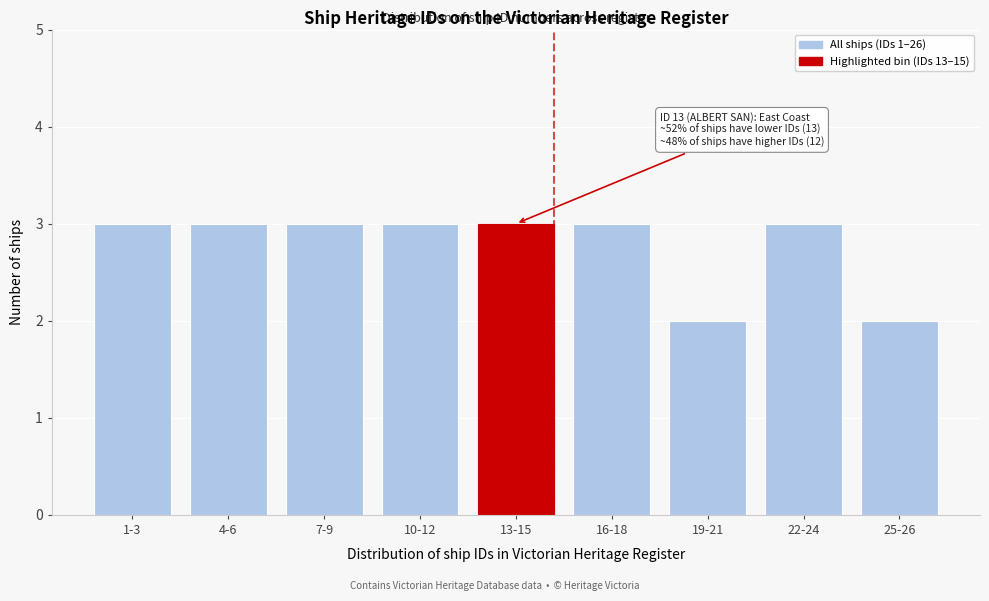

Reading left to right, extract all data points from this chart.

1-3=3	4-6=3	7-9=3	10-12=3	13-15=3	16-18=3	19-21=2	22-24=3	25-26=2